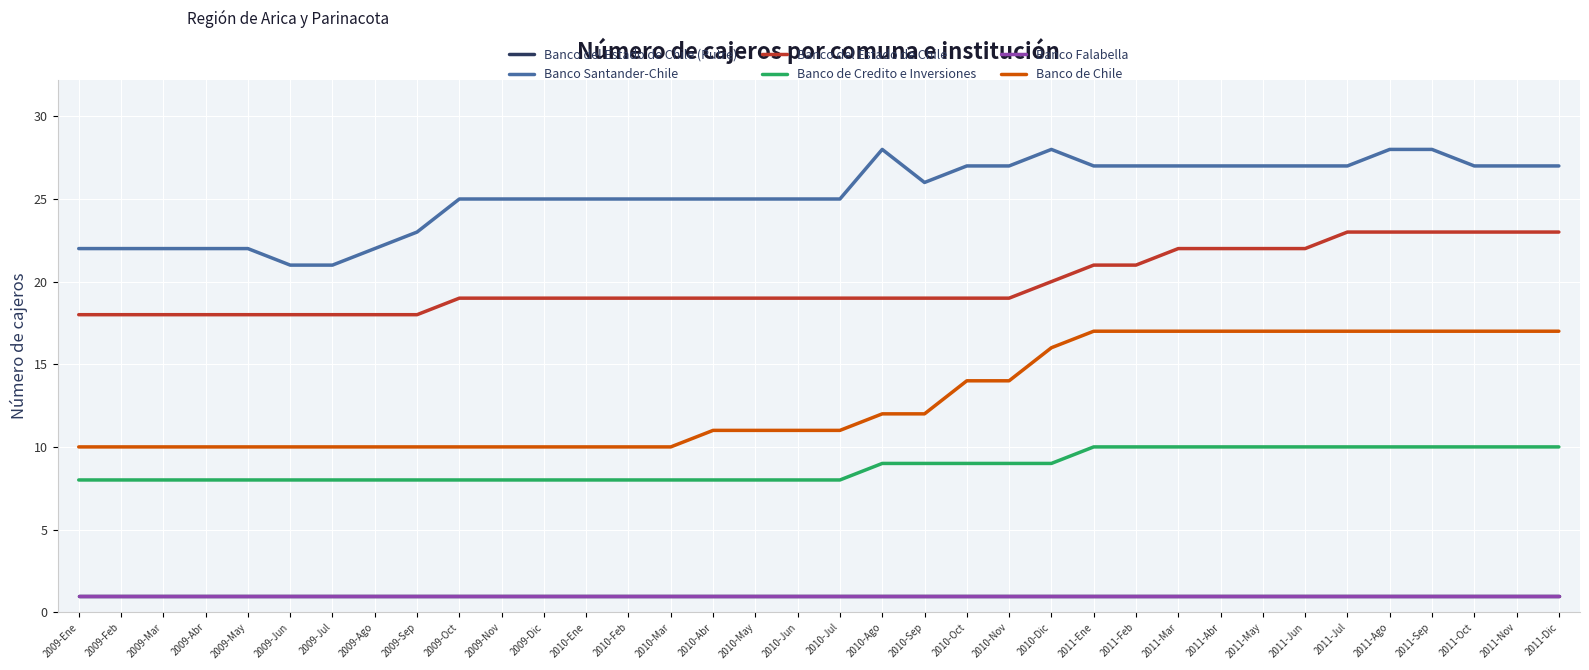

What is the total value across all series at 2009-Mar?

60